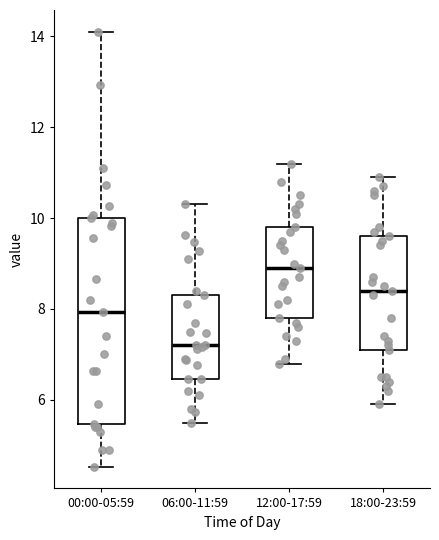

Reading left to right, transcribe this box plot: for each box, give where its median line is, the range the box spans, and where its two whiskers end, as read against the y-axis. The values are not printed on the chart, so give them approximately, as read against the axis.

00:00-05:59: median 8.0, box 5.4 to 10.0, whiskers 4.6 to 14.2
06:00-11:59: median 7.2, box 6.4 to 8.4, whiskers 5.6 to 10.4
12:00-17:59: median 9.0, box 7.8 to 9.8, whiskers 6.8 to 11.2
18:00-23:59: median 8.4, box 7.2 to 9.6, whiskers 6.0 to 11.0